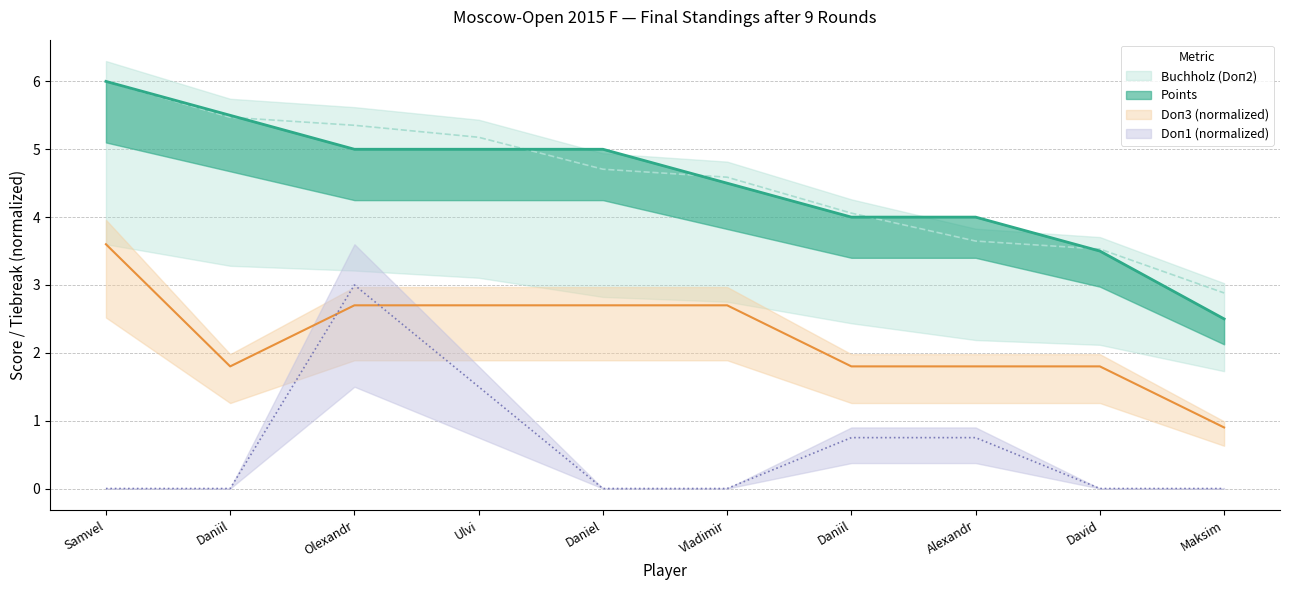

What is the highest value of the Points series?

6.0